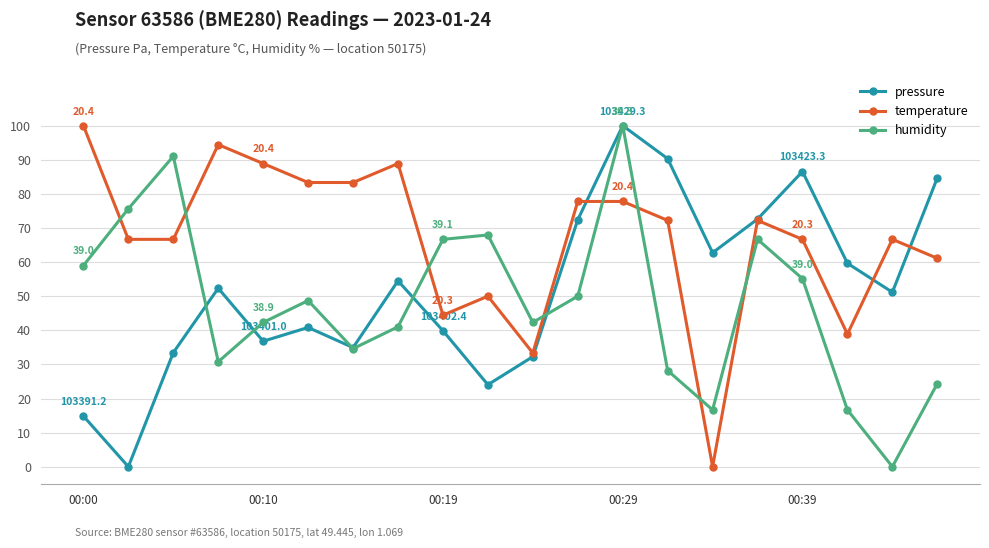

What is the value of the humidity point at the 12th from the left?

50.0